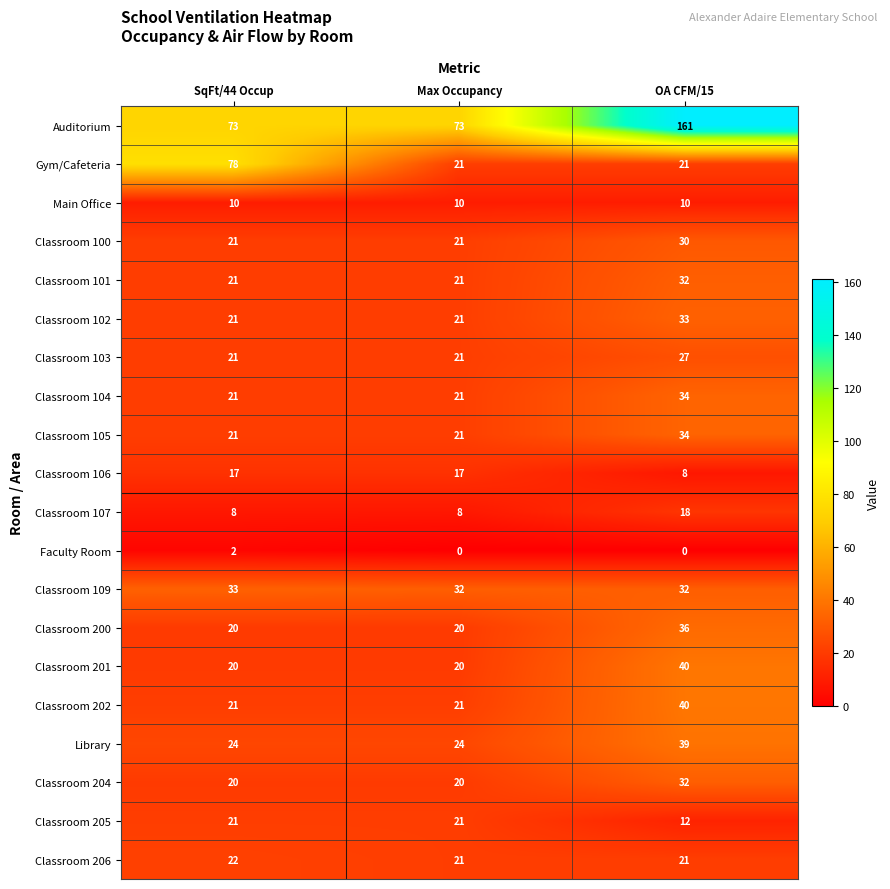

Which series changed the most between SqFt/44 Occup and OA CFM/15?

Auditorium